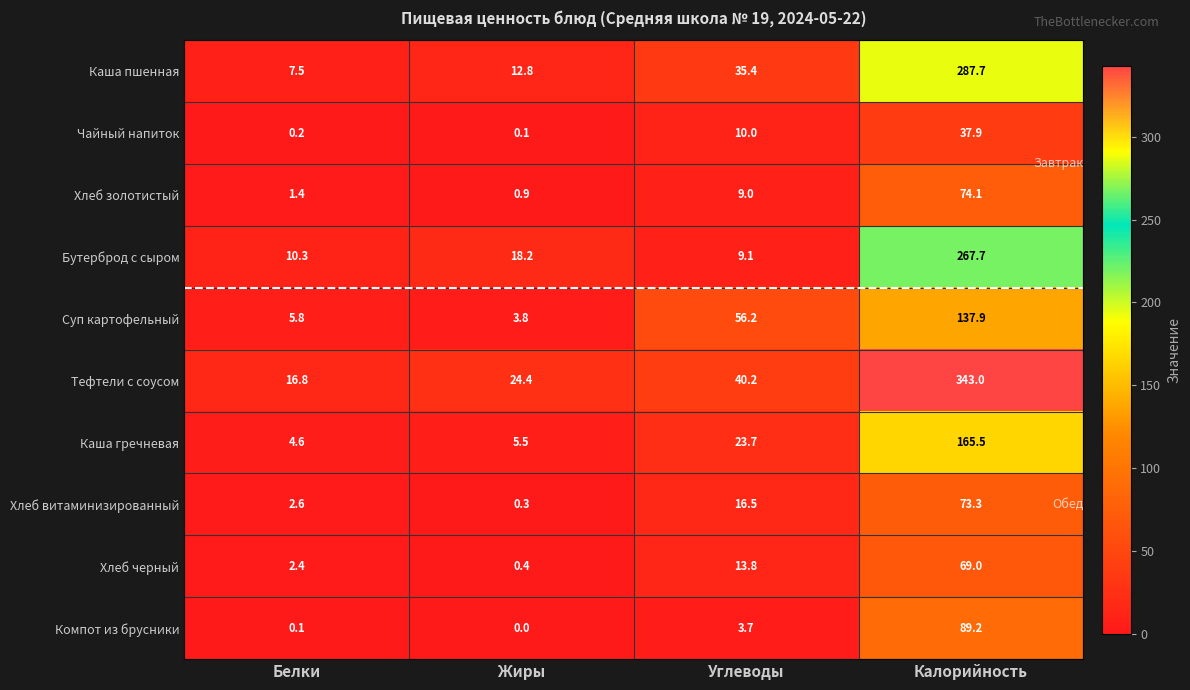

Which series has the largest range (max minus min)?

Тефтели с соусом